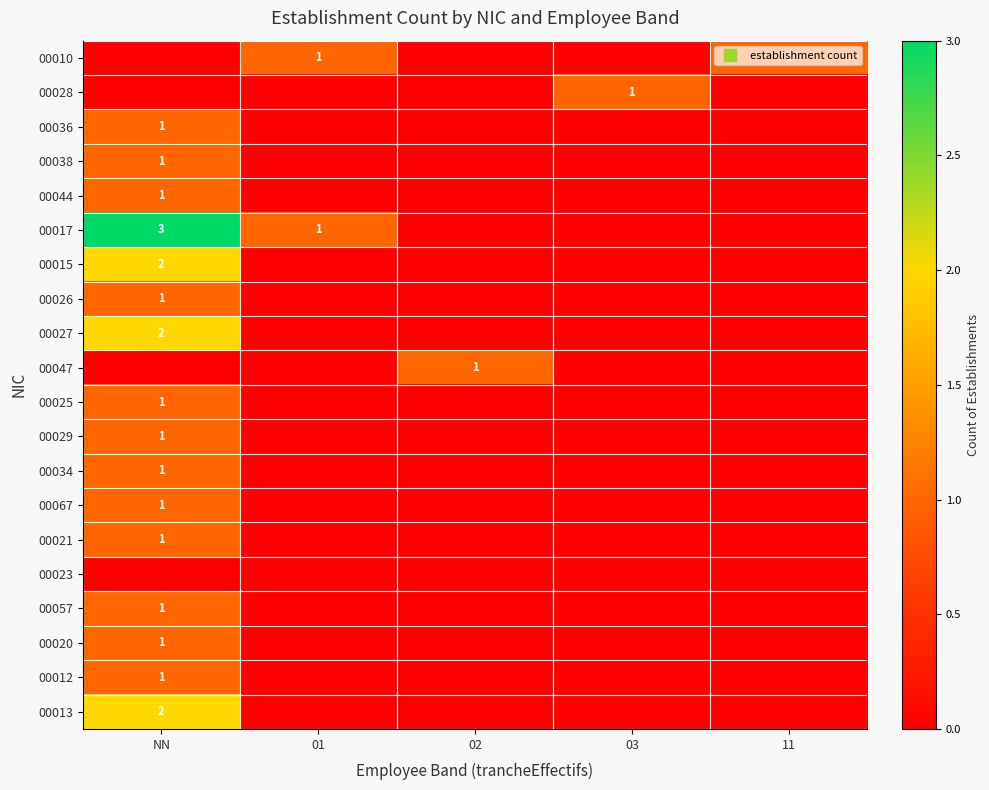

What is the spread (max minus min) of values at 03?

1